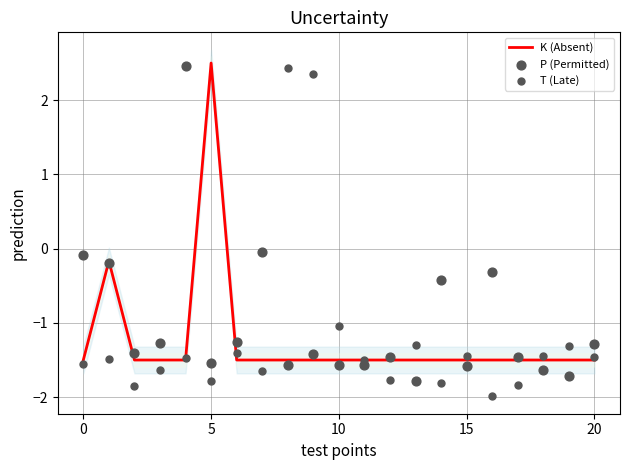

Which series contains the lowest Y value?

T (Late)